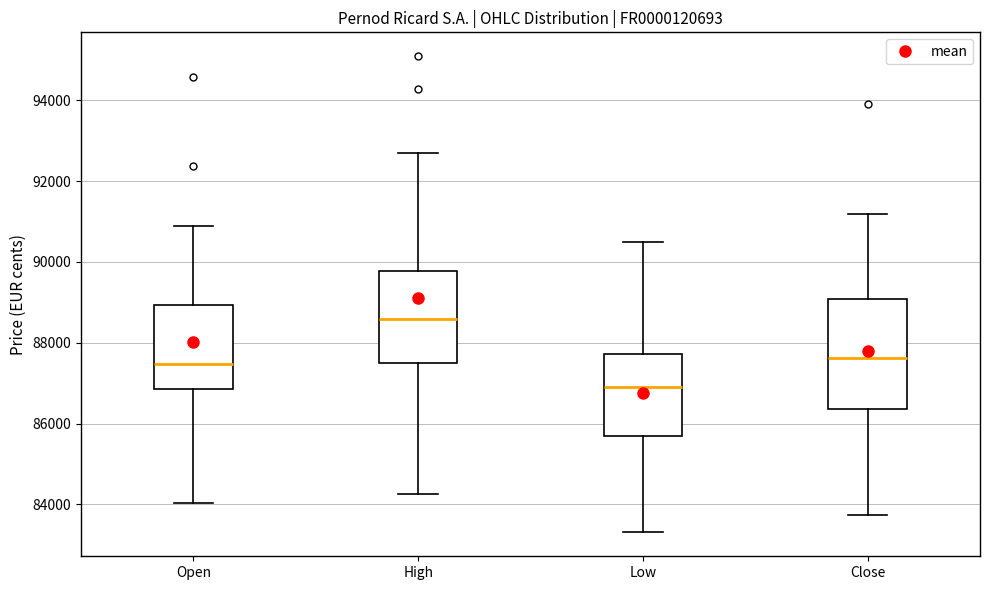

Which box's median line is the lowest?

Low